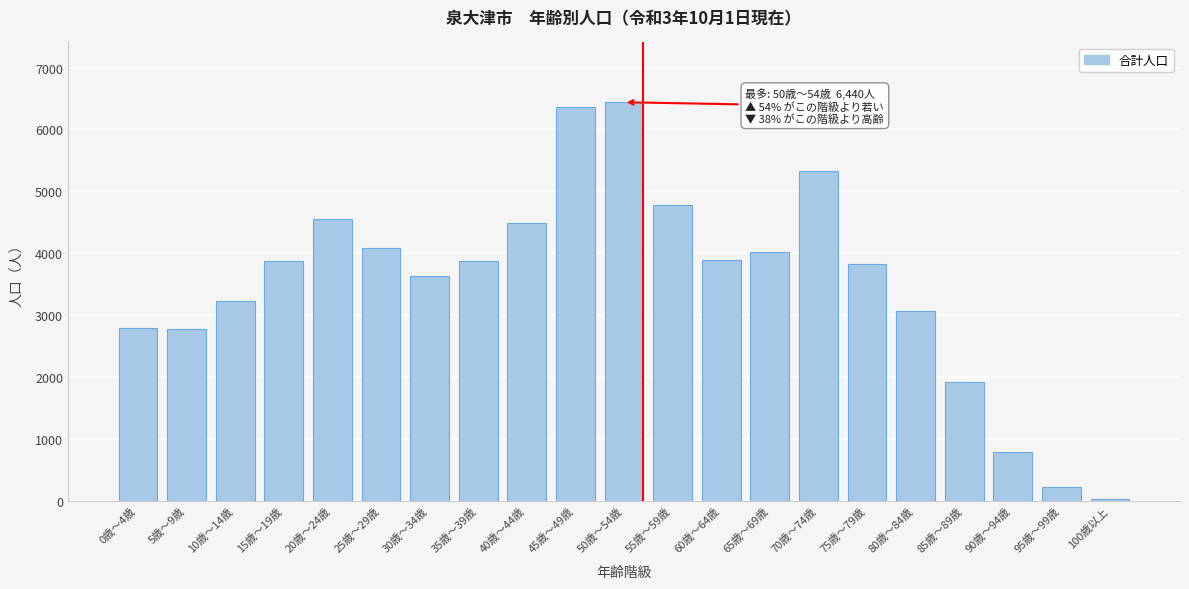

Is it true that the value at 15歳～19歳 is 5781?

False